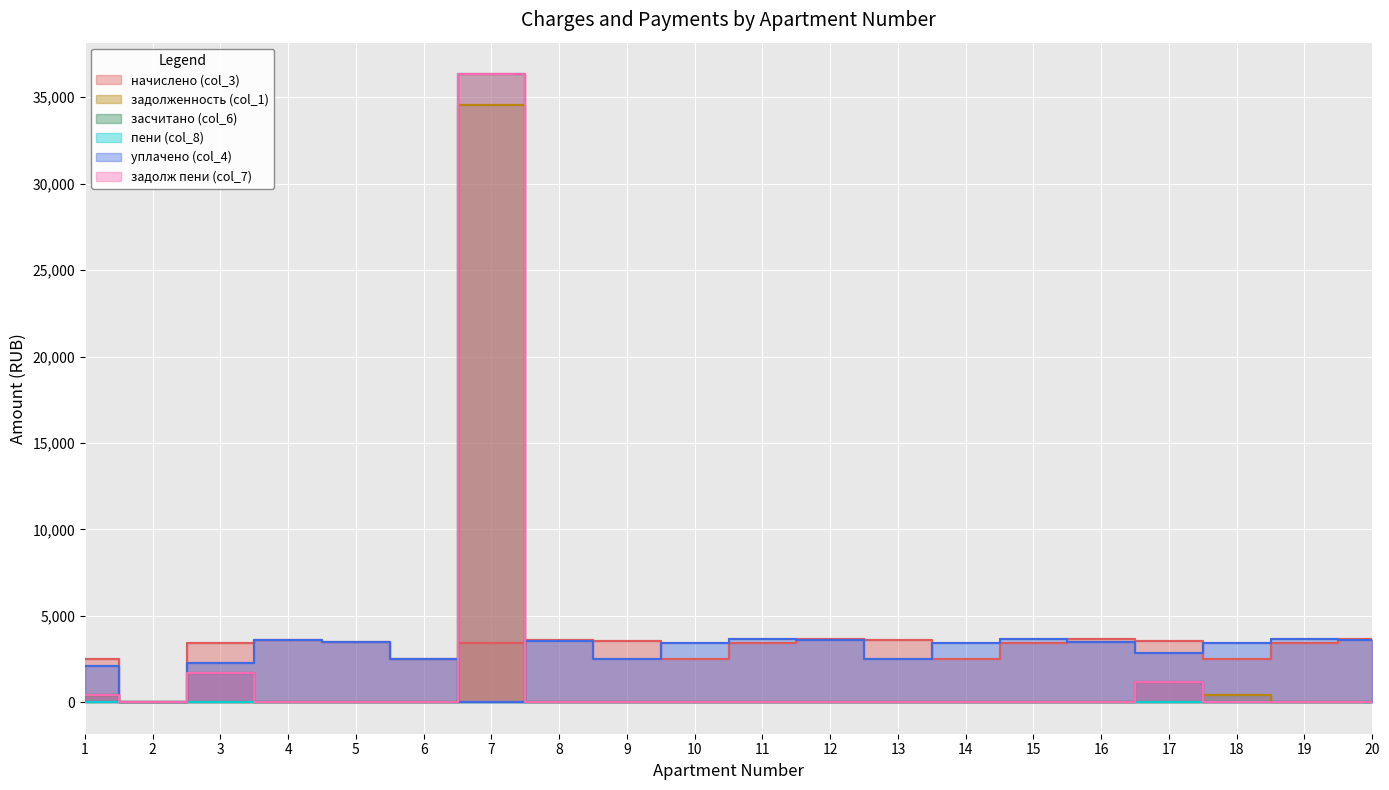

After their last crossing, which series has the higher values: пени (col_8) or задолж пени (col_7)?

пени (col_8)